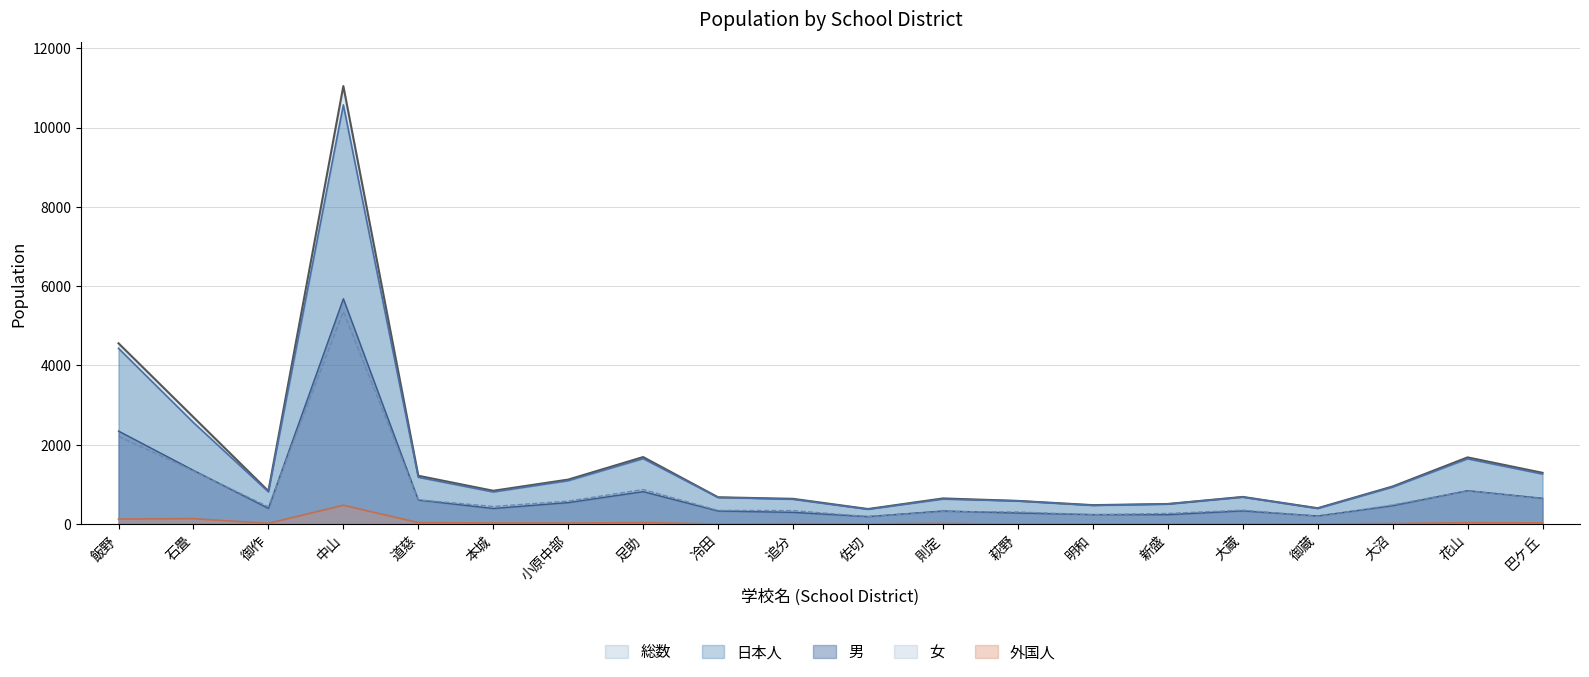

What are all the series names shown in the legend?

総数, 日本人, 男, 女, 外国人